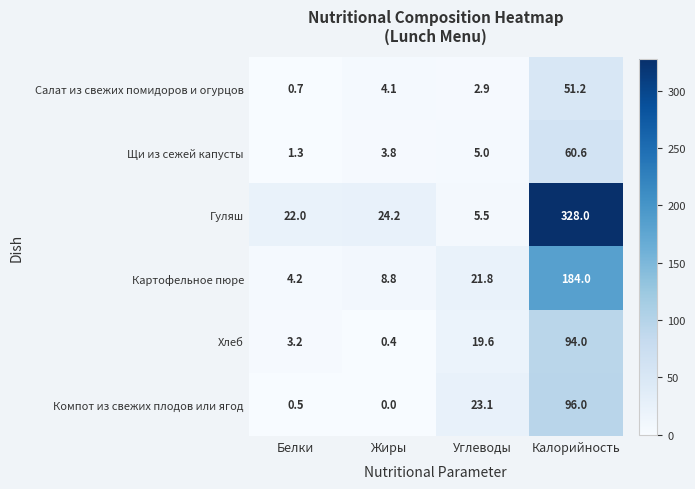

At Калорийность, list the series in order from largest to smallest.

Гуляш, Картофельное пюре, Компот из свежих плодов или ягод, Хлеб, Щи из сежей капусты, Салат из свежих помидоров и огурцов